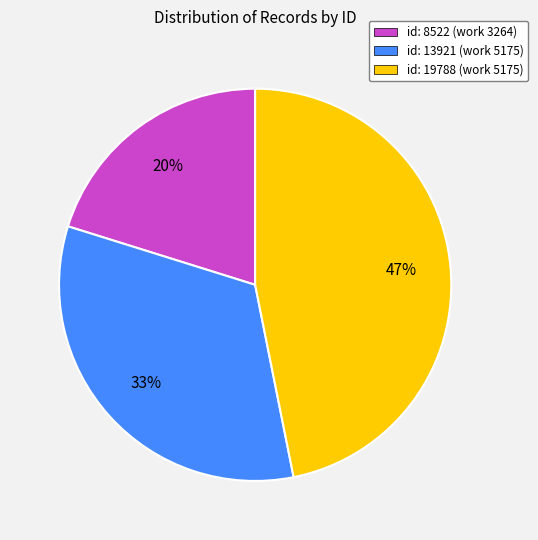

What is the ratio of the value at id: 13921 (work 5175) to the value at id: 8522 (work 3264)?

1.6